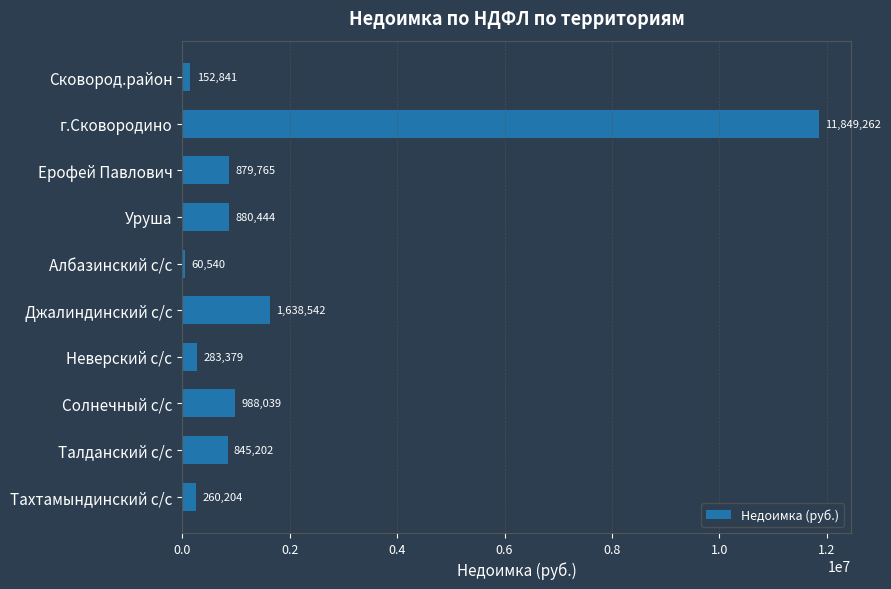

List the labels in order of value, smallest first.

Албазинский с/с, Сковород.район, Тахтамындинский с/с, Неверский с/с, Талданский с/с, Ерофей Павлович, Уруша, Солнечный с/с, Джалиндинский с/с, г.Сковородино